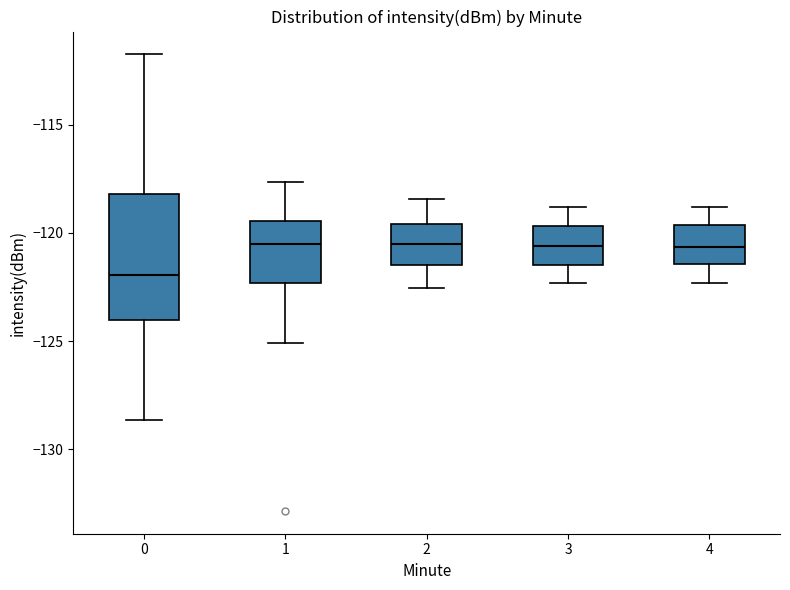

Reading left to right, transcribe this box plot: for each box, give where its median line is, the range the box spans, and where its two whiskers end, as read against the y-axis. The values are not printed on the chart, so give them approximately, as read against the axis.

0: median -122.0, box -124.0 to -118.0, whiskers -128.5 to -112.0
1: median -120.5, box -122.5 to -119.5, whiskers -125.0 to -117.5
2: median -120.5, box -121.5 to -119.5, whiskers -122.5 to -118.5
3: median -120.5, box -121.5 to -119.5, whiskers -122.5 to -119.0
4: median -120.5, box -121.5 to -119.5, whiskers -122.5 to -119.0